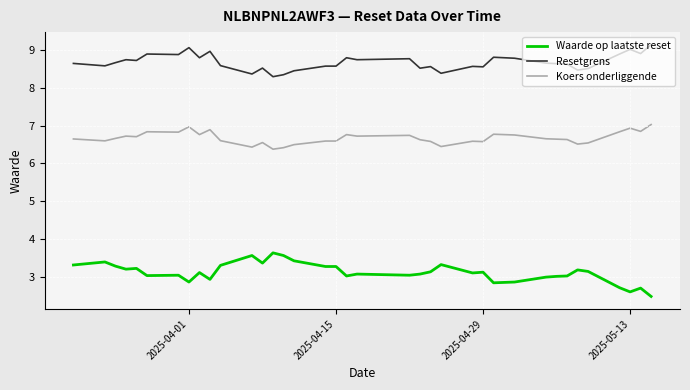

List the series in order of their overall mean, lowest first.

Waarde op laatste reset, Koers onderliggende, Resetgrens